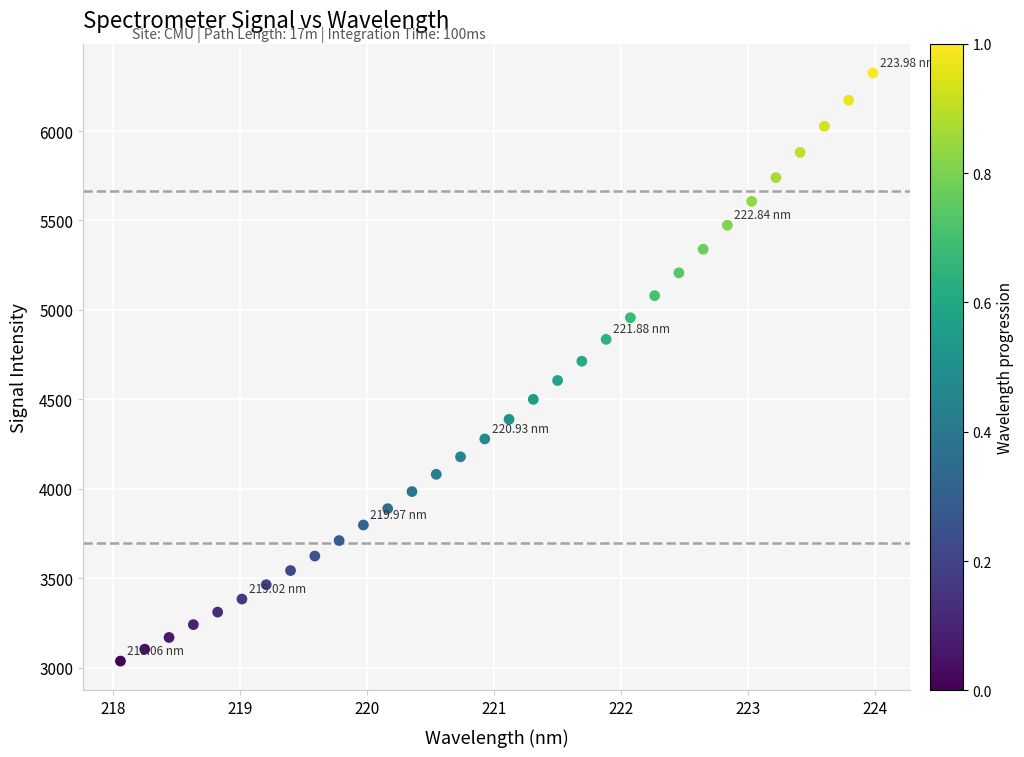

What is the range of Y values (max minus min)?

3288.4